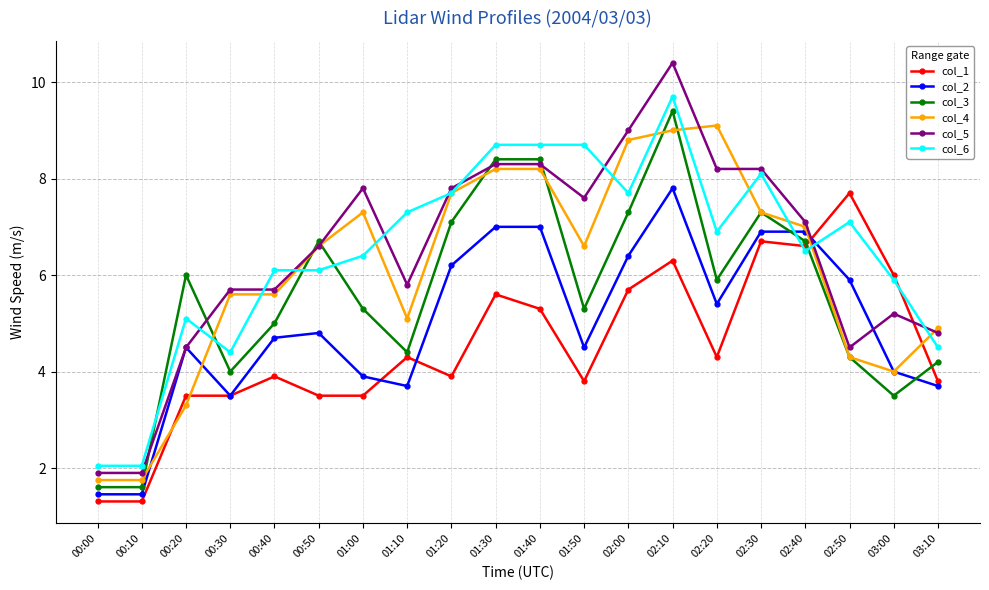

Where is the first local maximum for col_6?

00:20